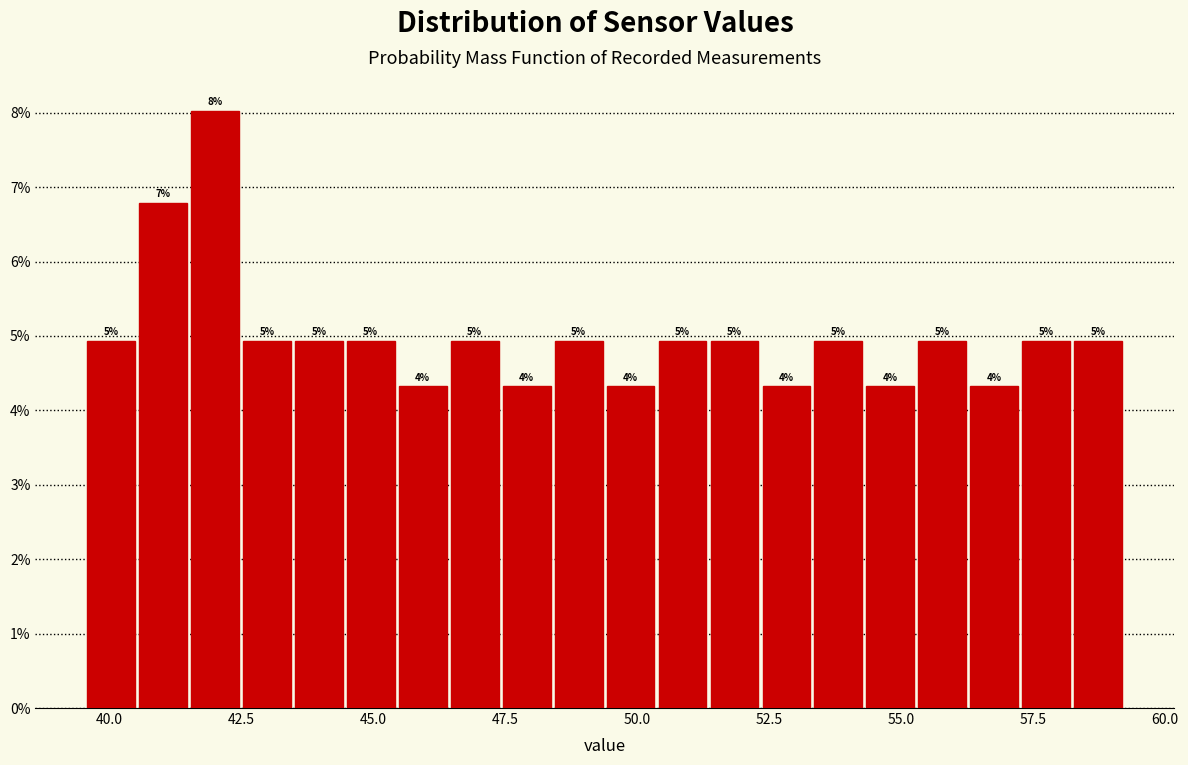

Read against the x-axis, roughly where is the centre of the tallest bar?

42.0